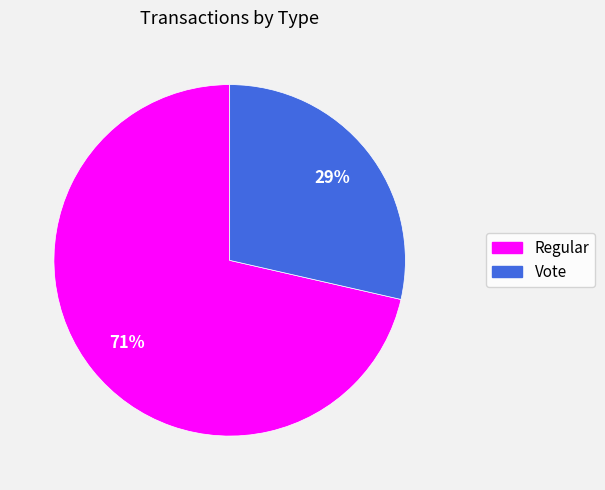

The Regular slice represents 71% of the pie. True or false?

True